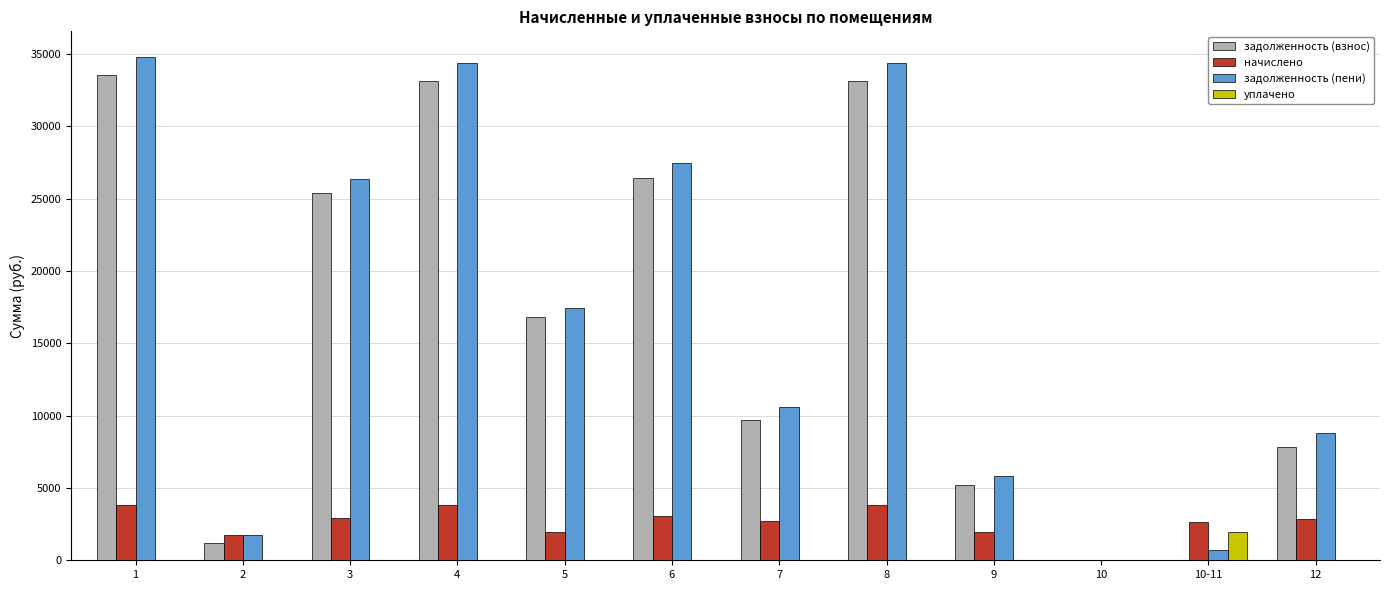

At which category does the chart reach its peak across all series?

1